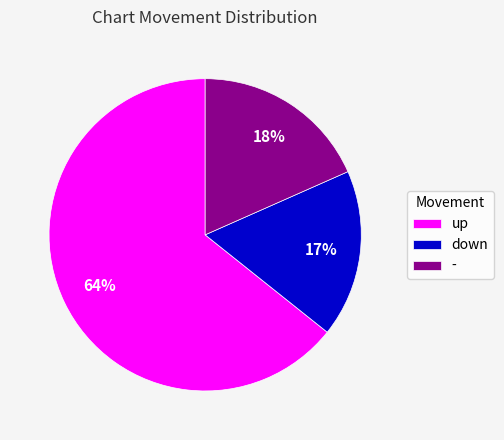

Count the number of slices in the pie.

3